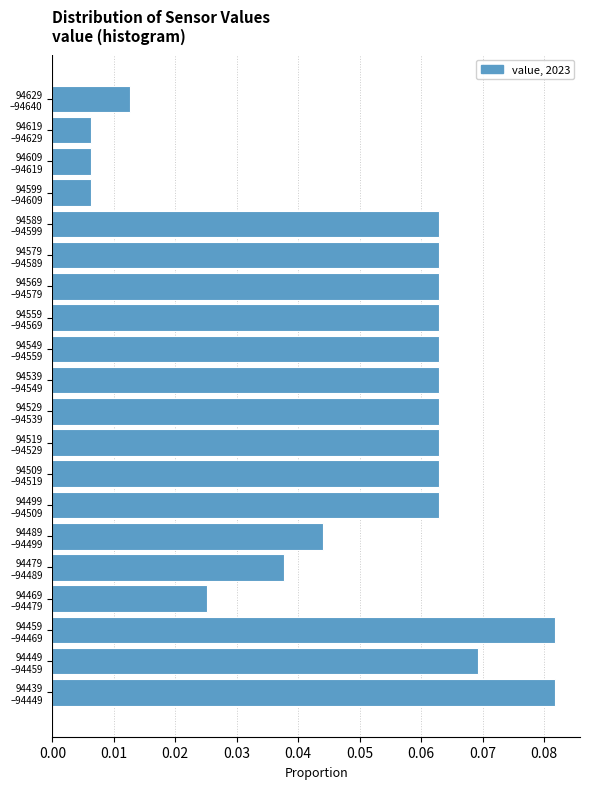

What is the sum of all values?

1.0